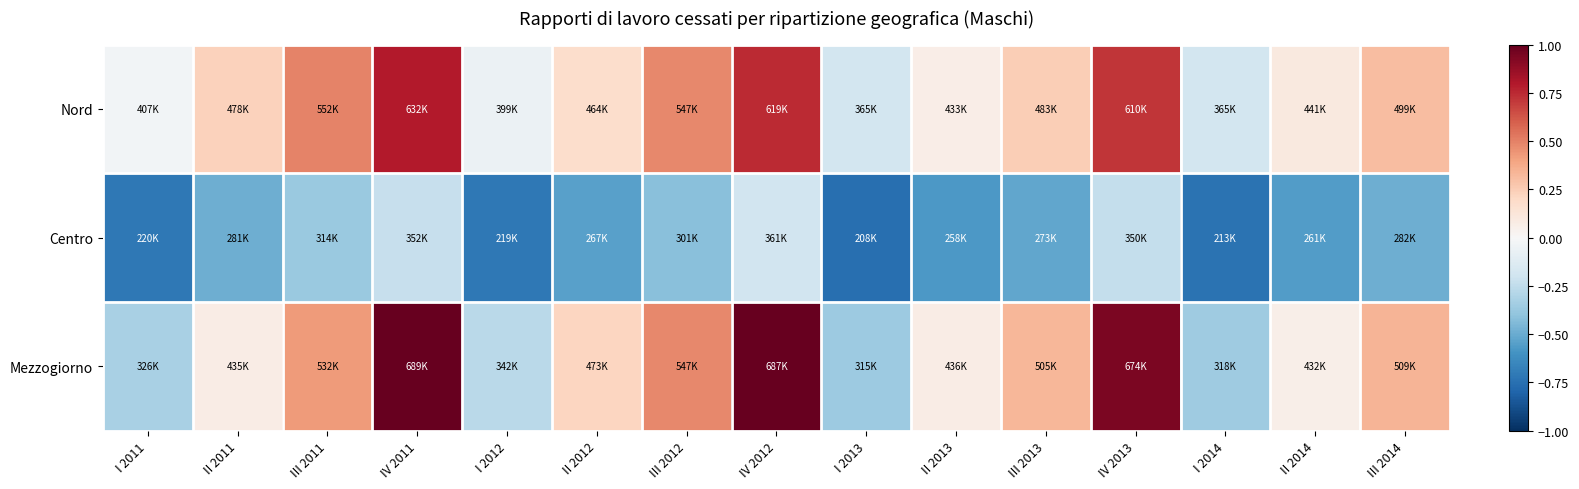

How many data points does each series have?

15